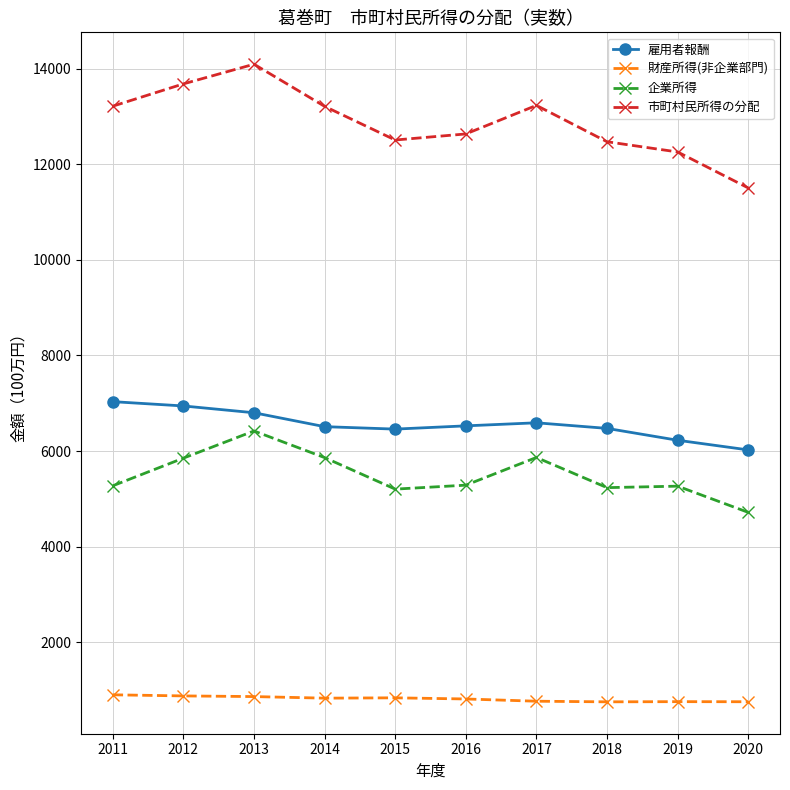

What is the sum of all 雇用者報酬 values?

65598